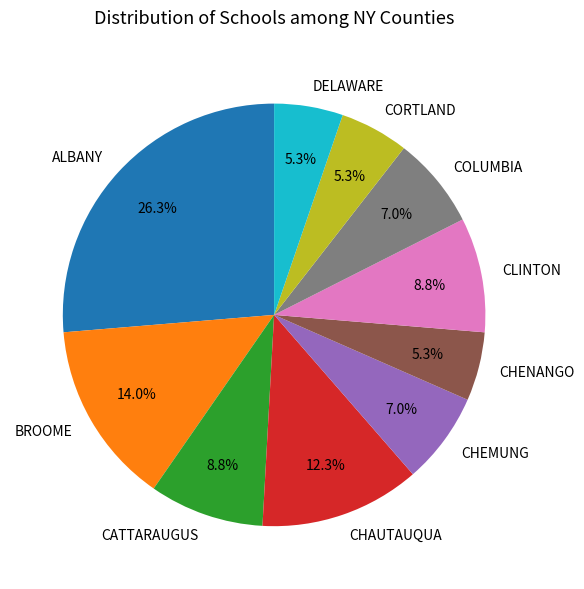

Do ALBANY and CLINTON together represent more than half of the pie?

No